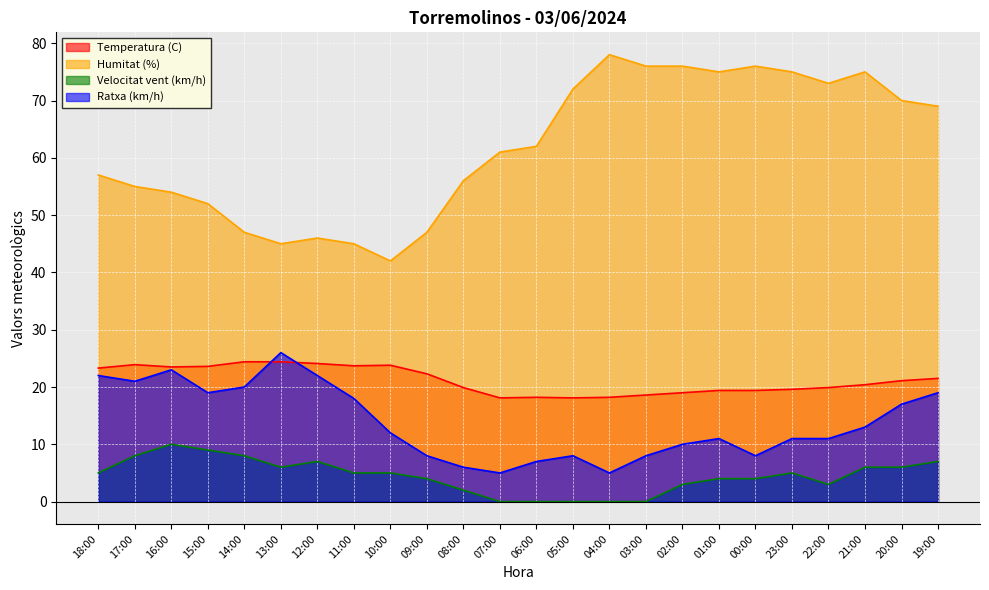

True or false: Velocitat vent (km/h) has a value of 9.9 at 21:00.

False